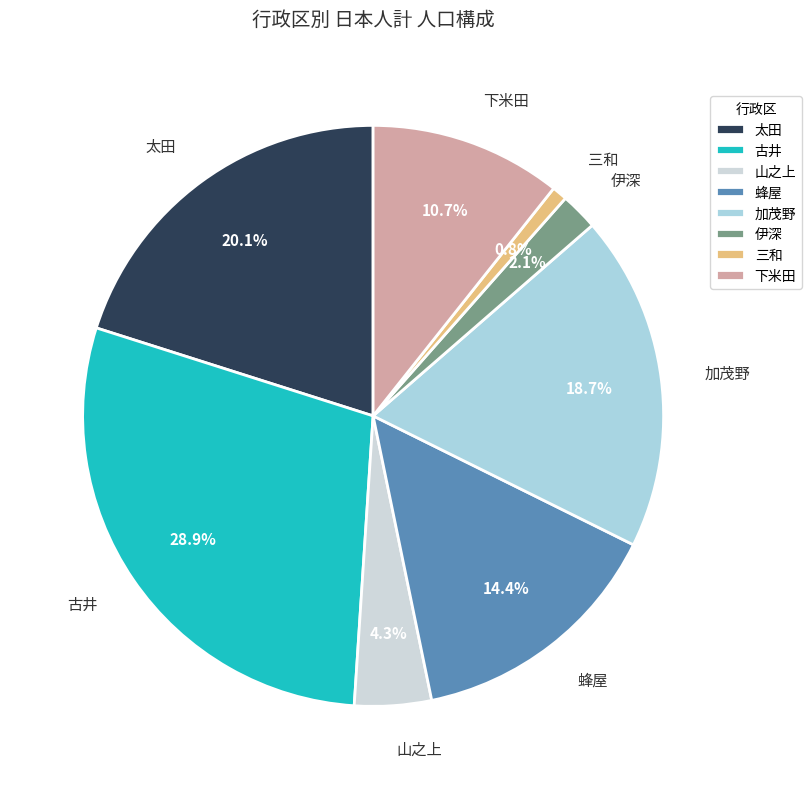

What percentage is the 蜂屋 slice, to the nearest percent?

14%